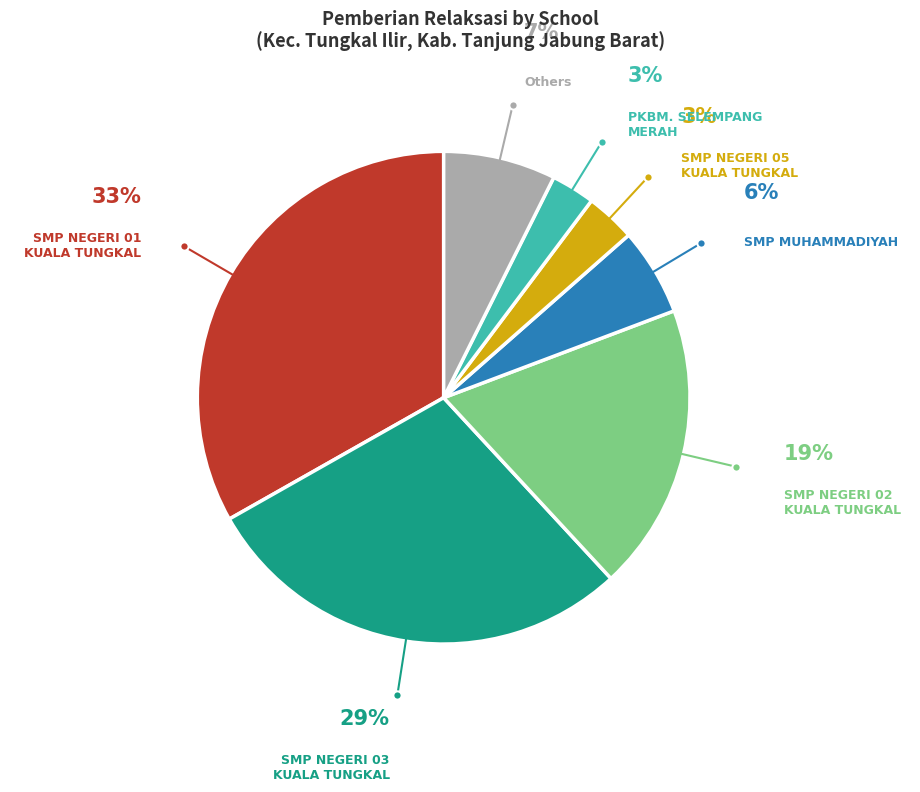

Count the number of slices in the pie.

7